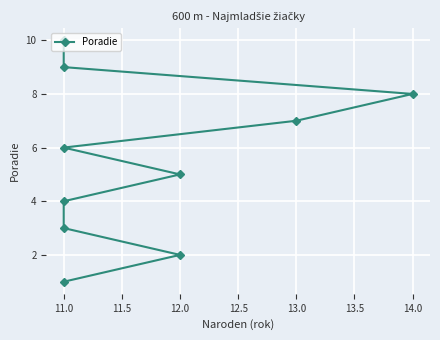

How many lines are shown in the chart?

1